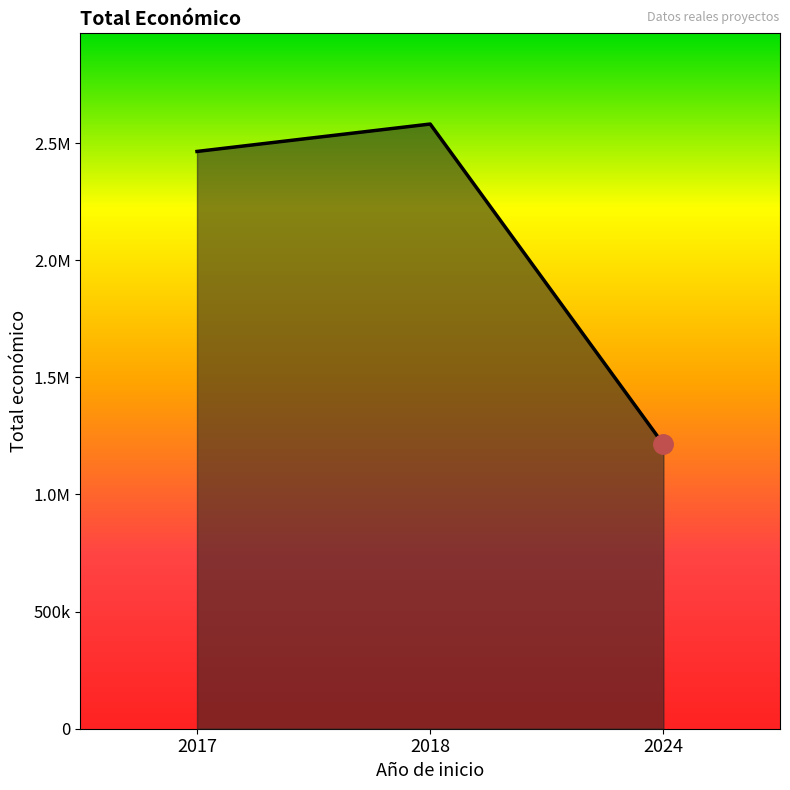

What is the ratio of the value at 2017 to the value at 2018?

1.0